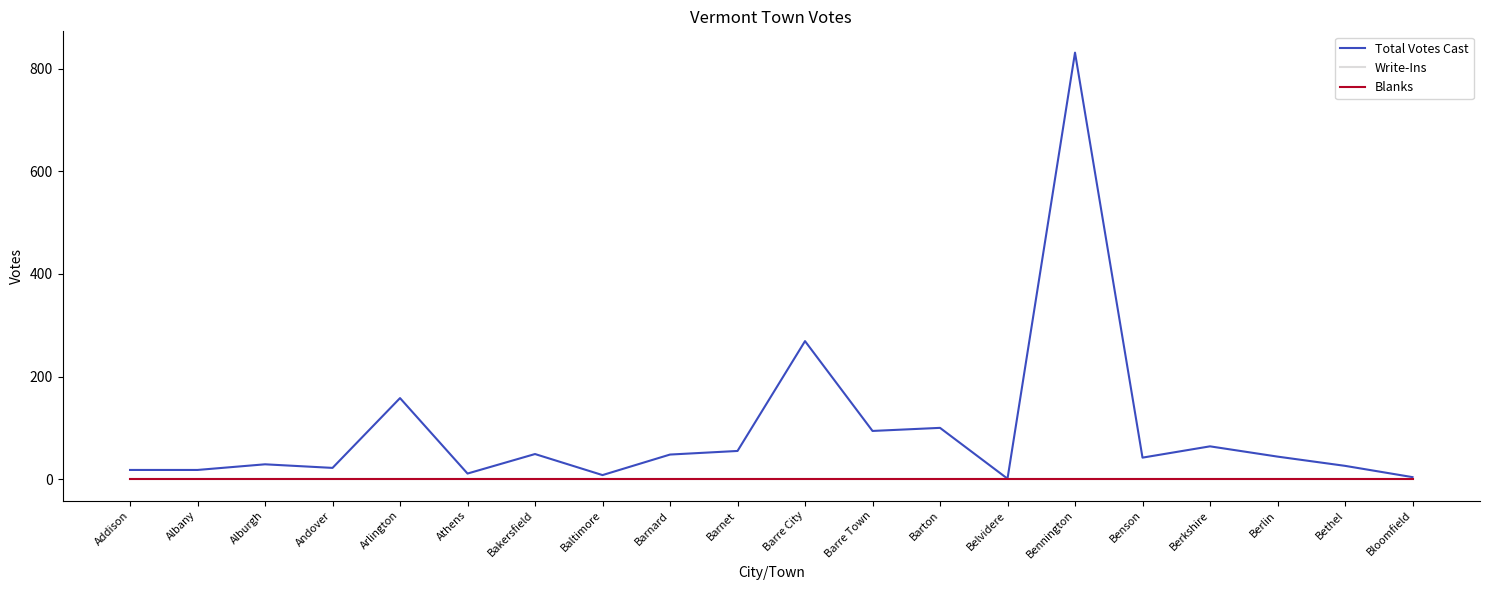

List the series in order of their peak value, highest first.

Total Votes Cast, Write-Ins, Blanks